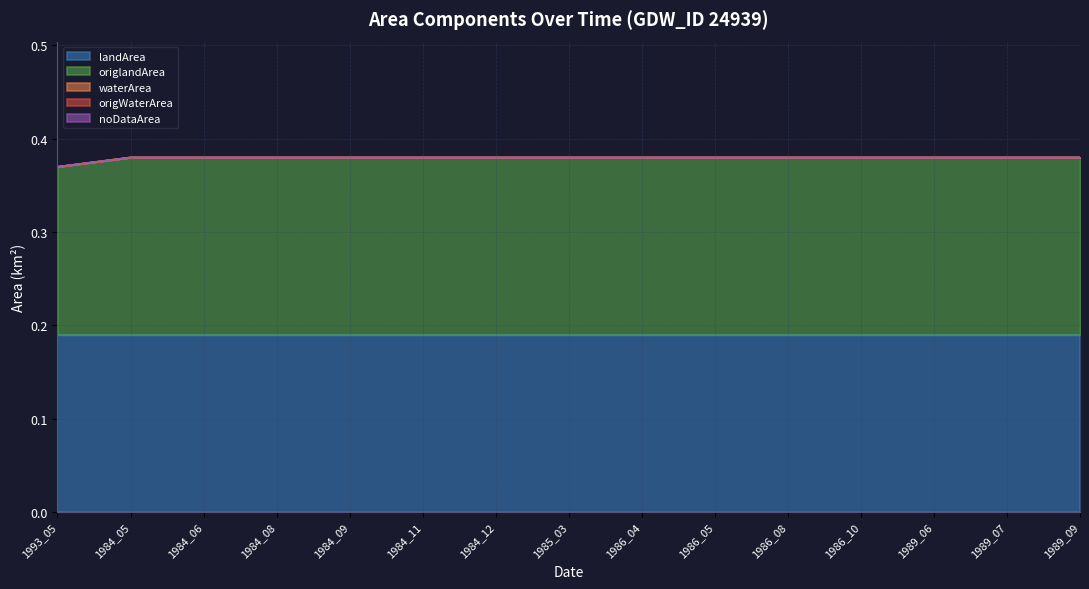

Reading right to left, extract all data points from this chart.

landArea: 1989_09=0.2	1989_07=0.2	1989_06=0.2	1986_10=0.2	1986_08=0.2	1986_05=0.2	1986_04=0.2	1985_03=0.2	1984_12=0.2	1984_11=0.2	1984_09=0.2	1984_08=0.2	1984_06=0.2	1984_05=0.2	1993_05=0.2
origlandArea: 1989_09=0.2	1989_07=0.2	1989_06=0.2	1986_10=0.2	1986_08=0.2	1986_05=0.2	1986_04=0.2	1985_03=0.2	1984_12=0.2	1984_11=0.2	1984_09=0.2	1984_08=0.2	1984_06=0.2	1984_05=0.2	1993_05=0.2
waterArea: 1989_09=0.0	1989_07=0.0	1989_06=0.0	1986_10=0.0	1986_08=0.0	1986_05=0.0	1986_04=0.0	1985_03=0.0	1984_12=0.0	1984_11=0.0	1984_09=0.0	1984_08=0.0	1984_06=0.0	1984_05=0.0	1993_05=0.0
origWaterArea: 1989_09=0.0	1989_07=0.0	1989_06=0.0	1986_10=0.0	1986_08=0.0	1986_05=0.0	1986_04=0.0	1985_03=0.0	1984_12=0.0	1984_11=0.0	1984_09=0.0	1984_08=0.0	1984_06=0.0	1984_05=0.0	1993_05=0.0
noDataArea: 1989_09=0.0	1989_07=0.0	1989_06=0.0	1986_10=0.0	1986_08=0.0	1986_05=0.0	1986_04=0.0	1985_03=0.0	1984_12=0.0	1984_11=0.0	1984_09=0.0	1984_08=0.0	1984_06=0.0	1984_05=0.0	1993_05=0.0